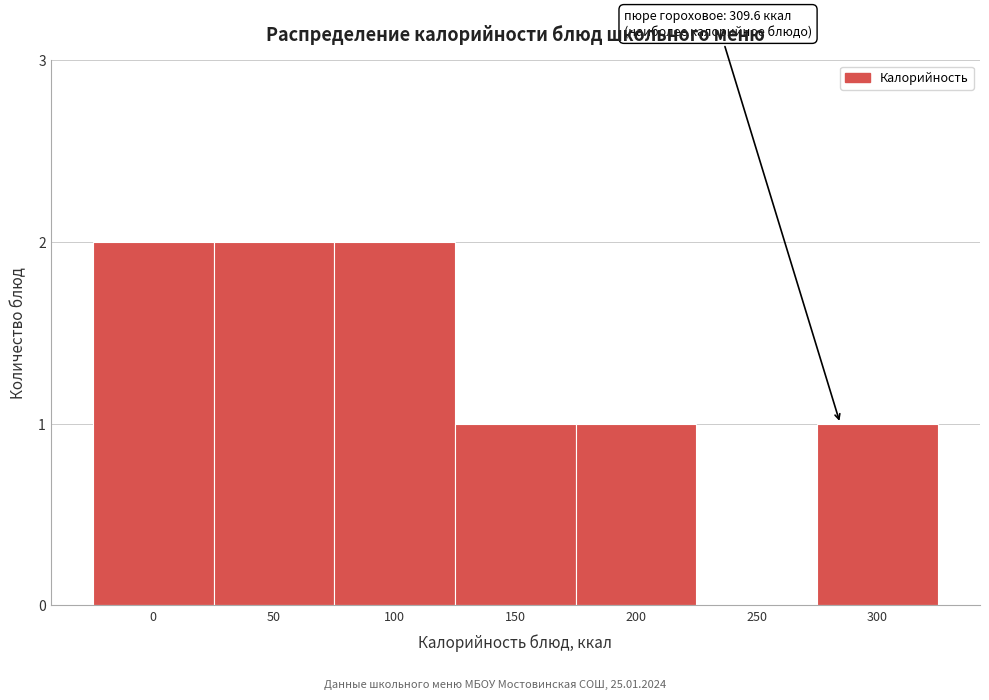

Reading right to left, transcribe all the data shown in this chart.

300=1	250=0	200=1	150=1	100=2	50=2	0=2